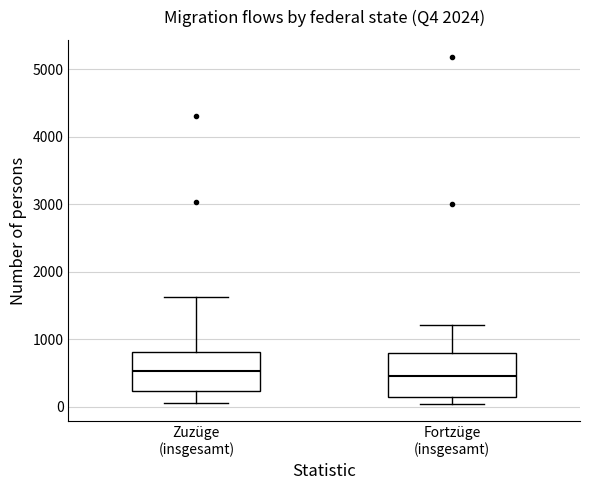

Where is the upper edge of the box for Zuzüge (insgesamt) on the y-axis? The values are not printed on the chart, so give them approximately, as read against the axis.

800